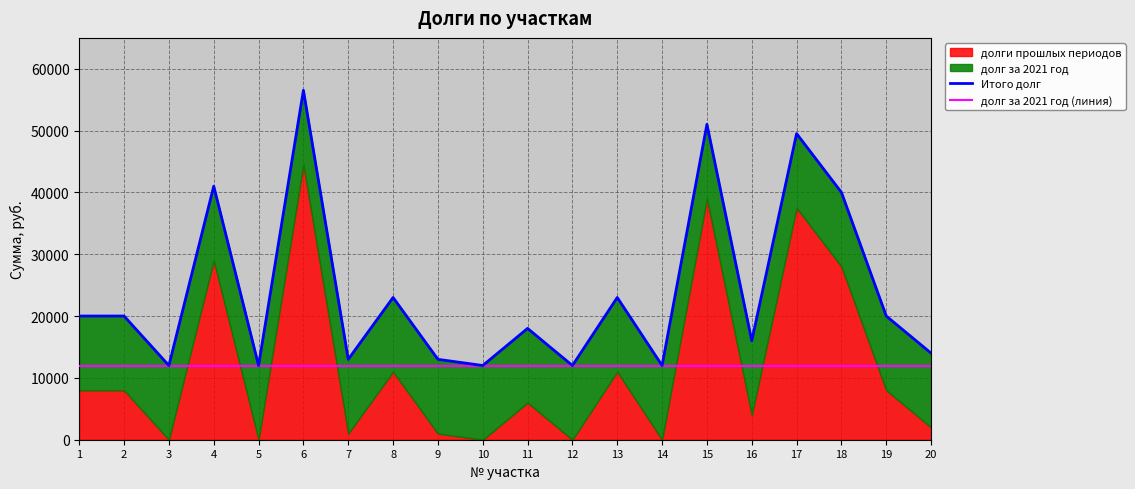

Does the chart display data point markers on the line(s)?

No